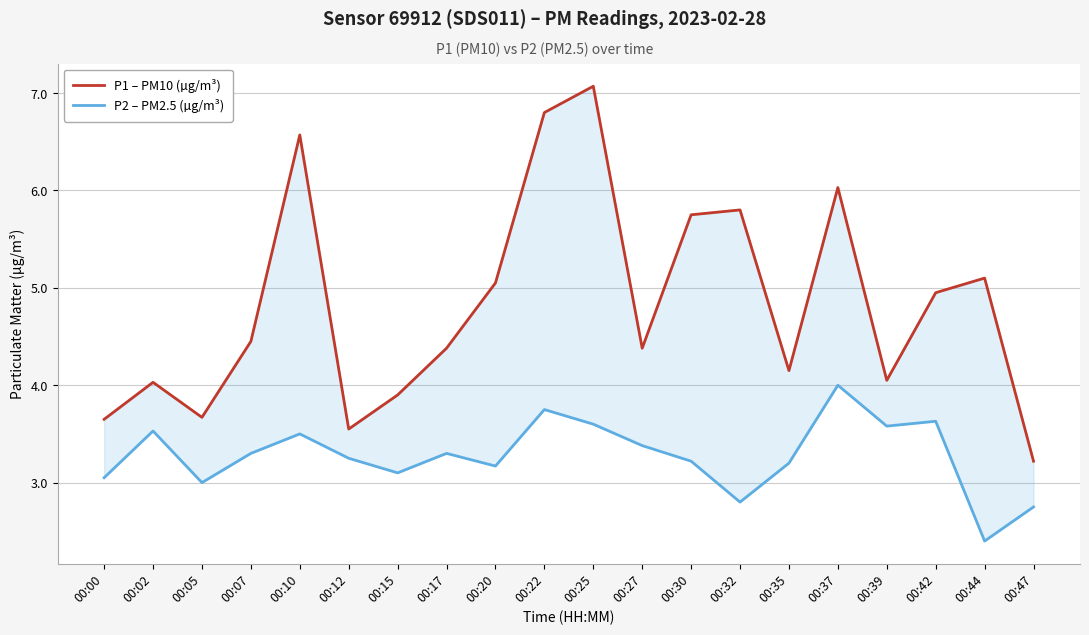

True or false: P2 – PM2.5 (µg/m³) and P1 – PM10 (µg/m³) cross at least once.

False